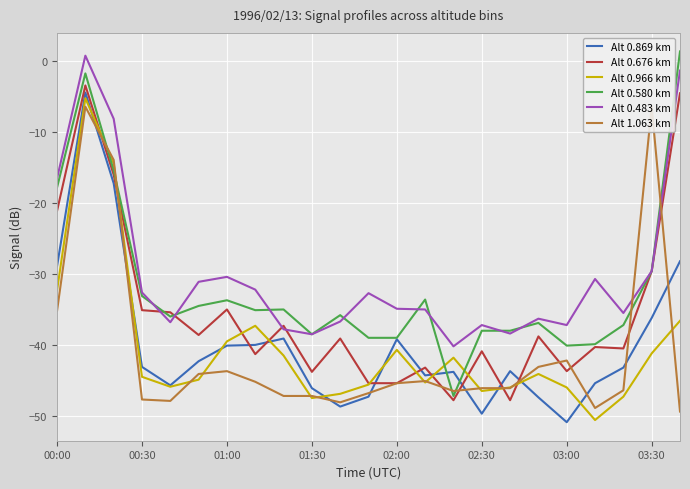

Which series has the largest range (max minus min)?

Alt 0.580 km